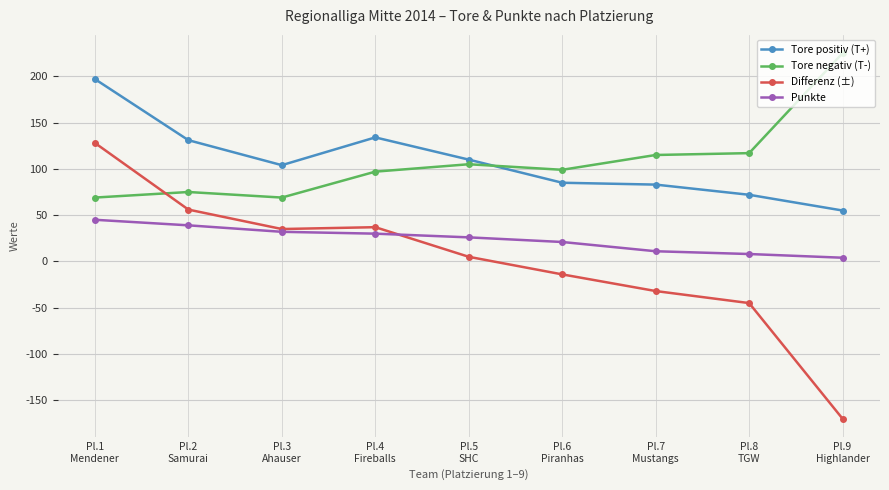

Which series has the largest range (max minus min)?

Differenz (±)